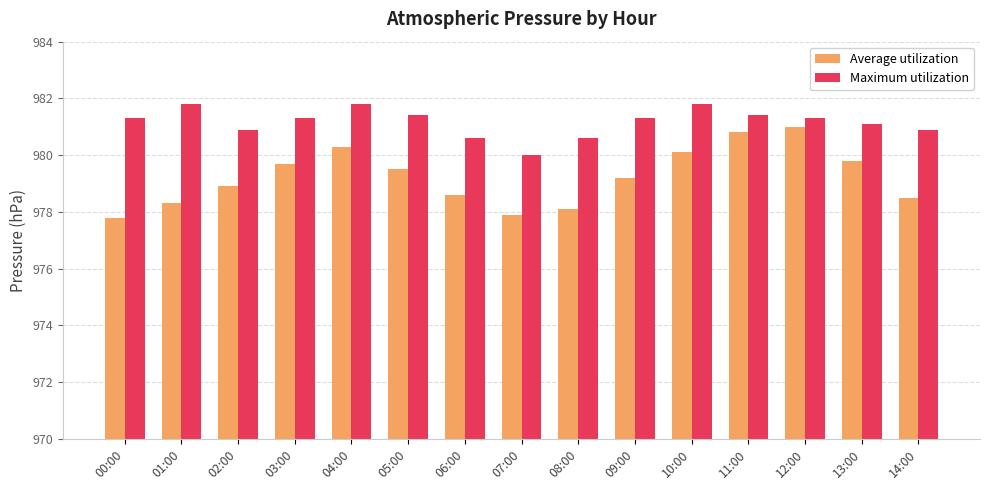

What is the difference between the highest and lowest values at 03:00?

1.6